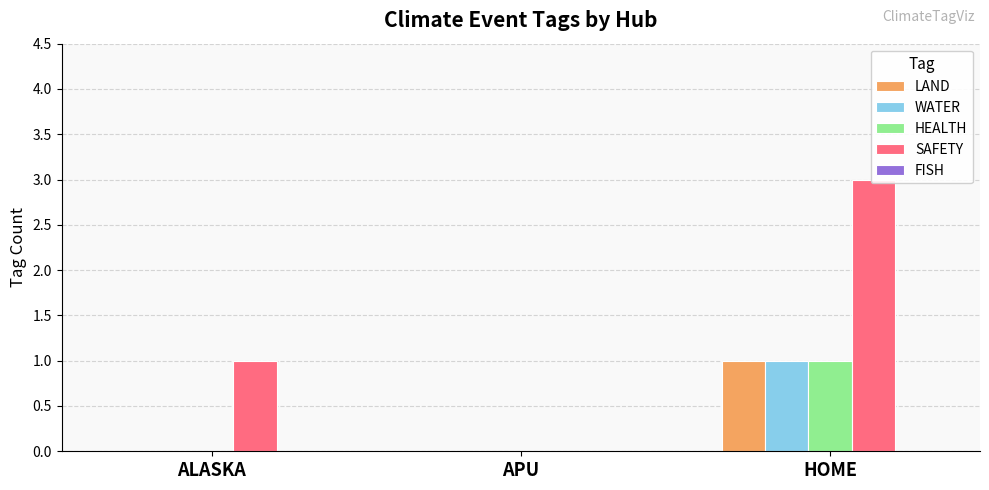

What is the total value across all series at ALASKA?

1